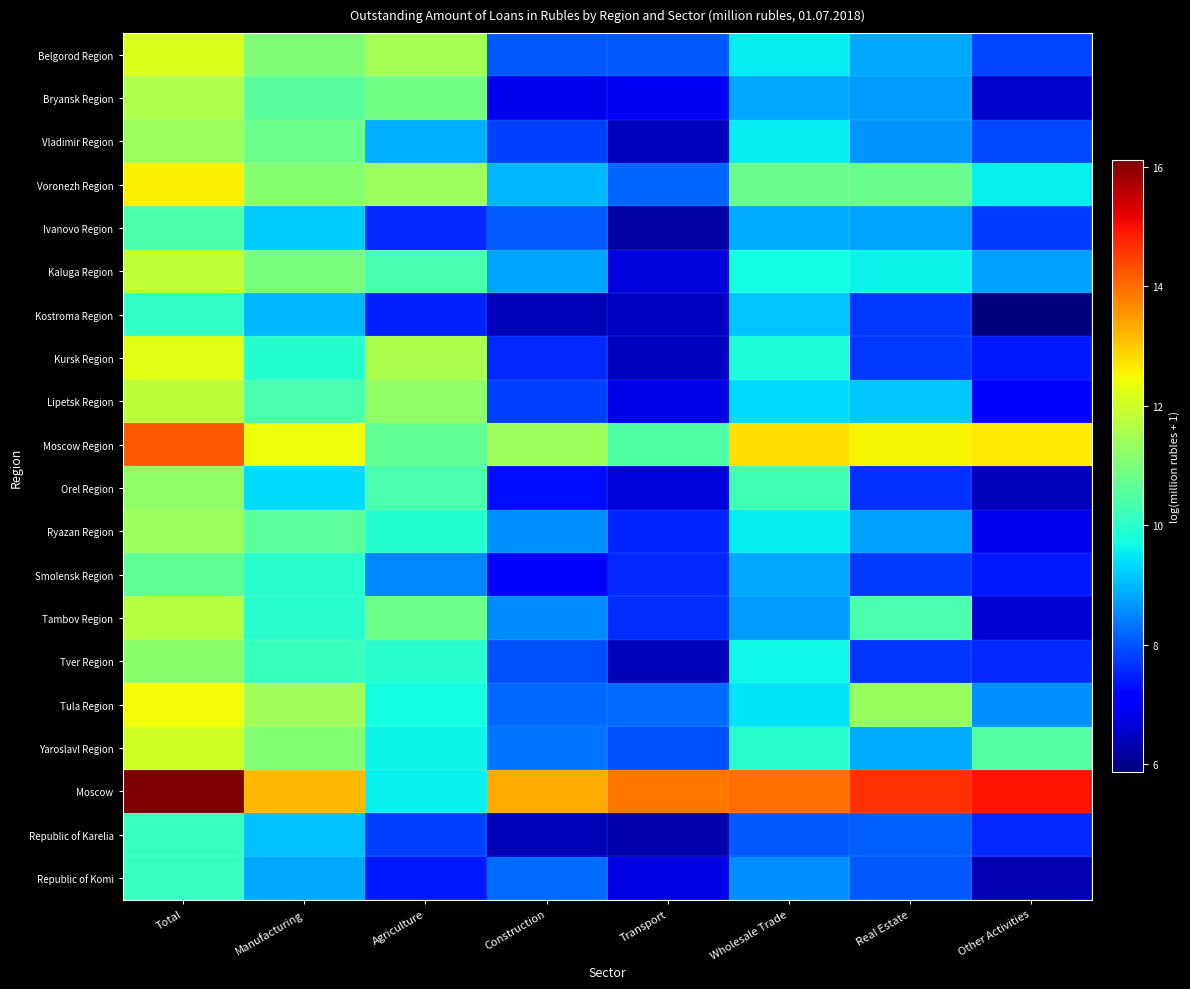

Count the number of data series in this chart.

20